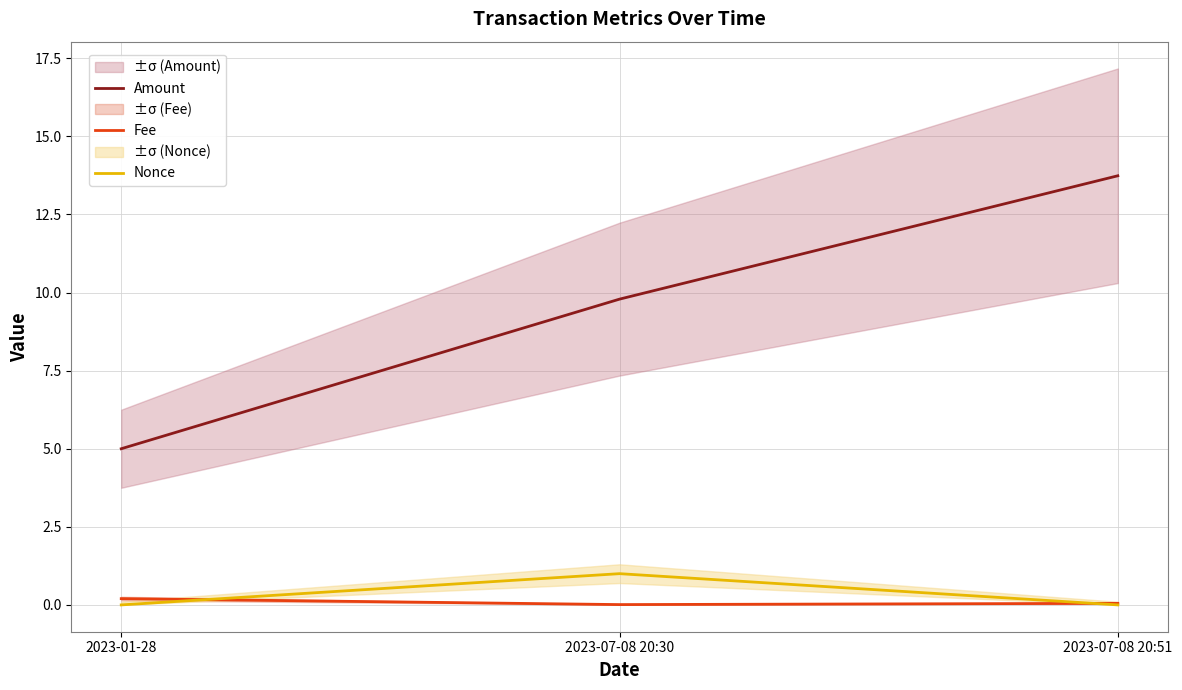

Reading left to right, transcribe all the data shown in this chart.

Amount: 2023-01-28=5.0	2023-07-08 20:30=9.8	2023-07-08 20:51=13.7
Fee: 2023-01-28=0.2	2023-07-08 20:30=0.0	2023-07-08 20:51=0.1
Nonce: 2023-01-28=0.0	2023-07-08 20:30=1.0	2023-07-08 20:51=0.0